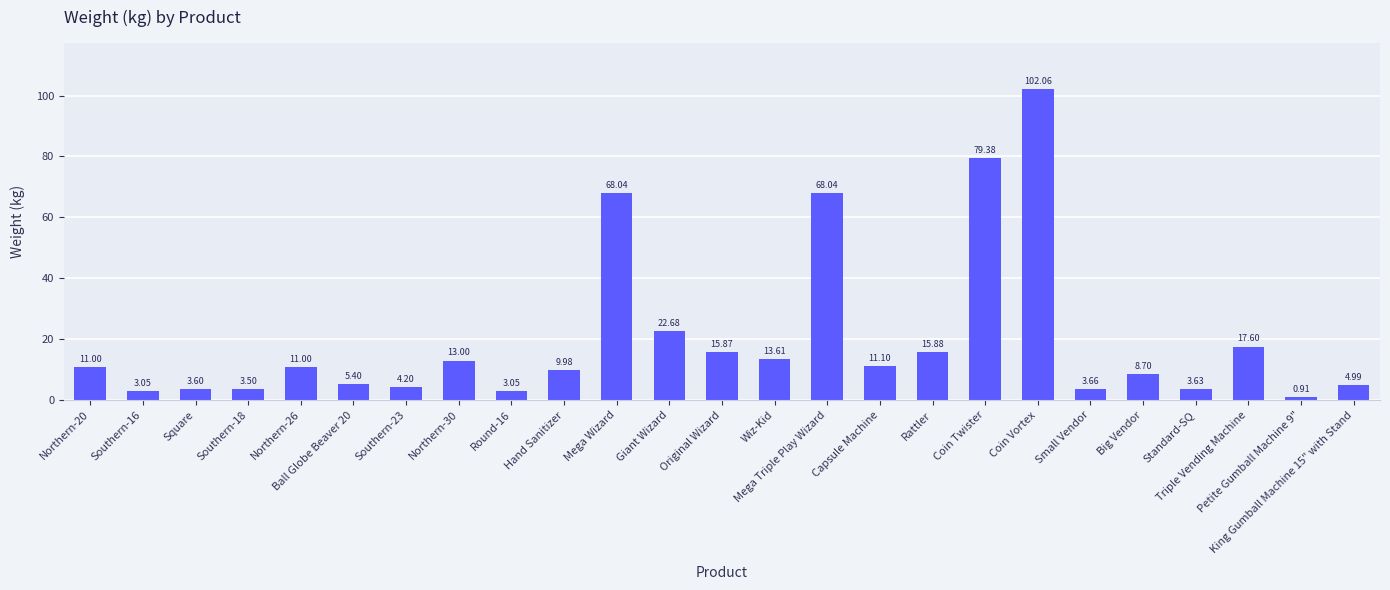

Does the chart contain stacked bars?

No